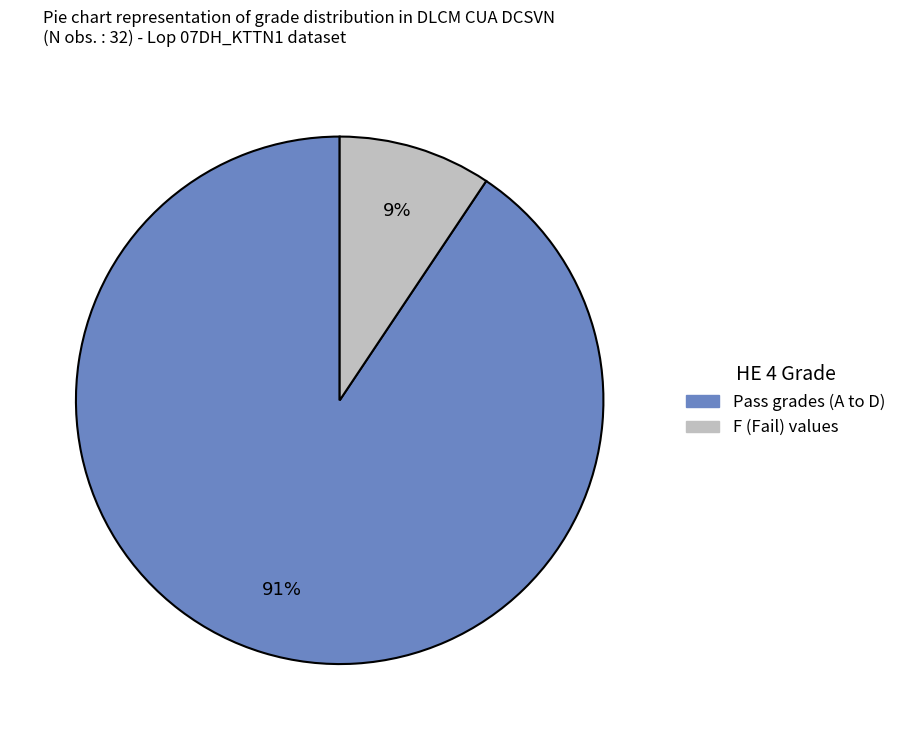

Is there a majority slice in this chart?

Yes